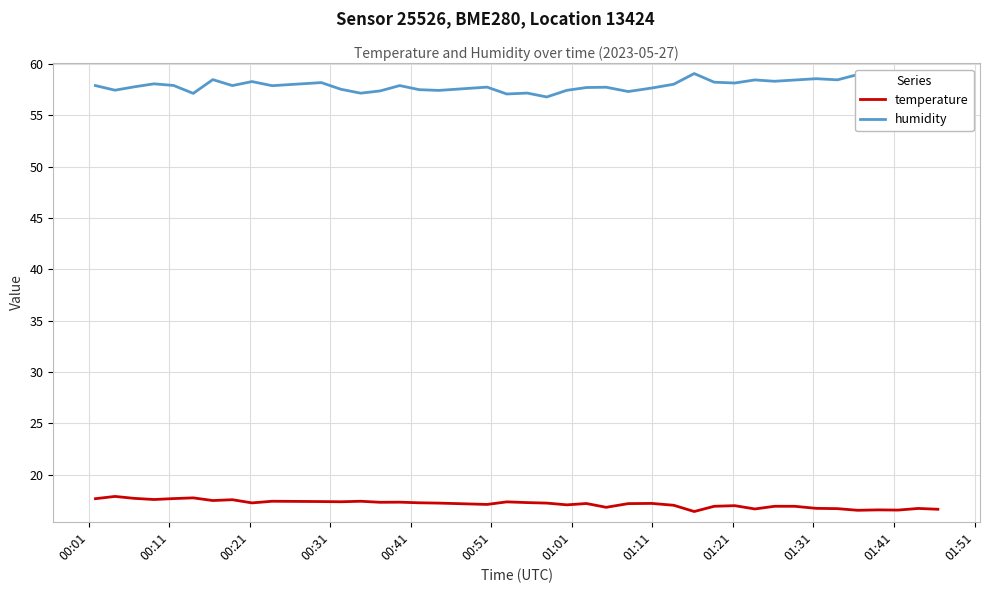

What is the maximum value for humidity?

59.1